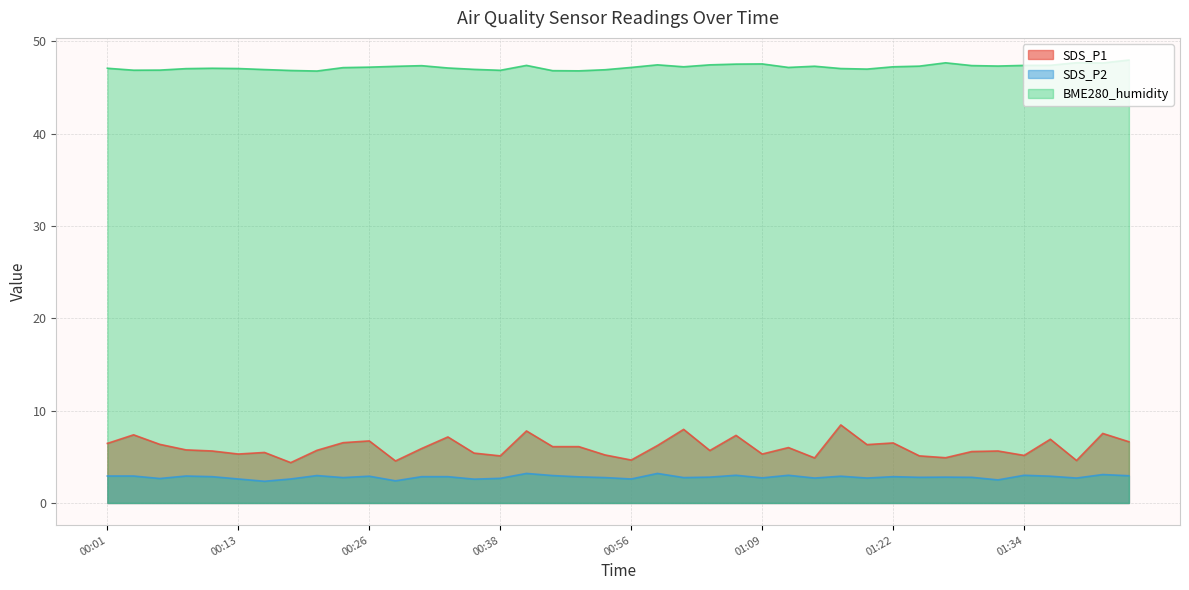

What is the greatest value displayed?

48.0